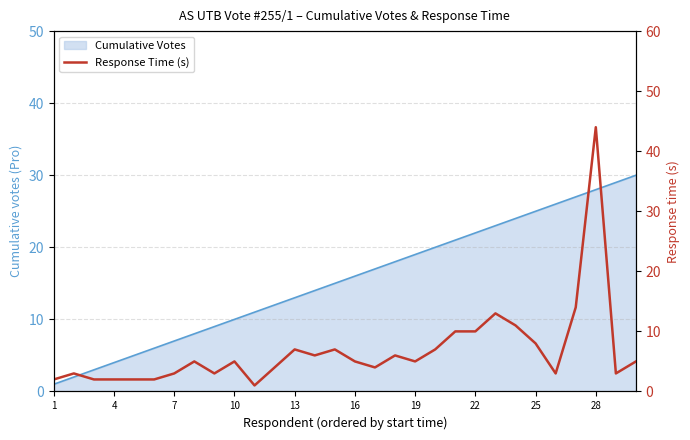

What is the value of the 6th point from the left?

2